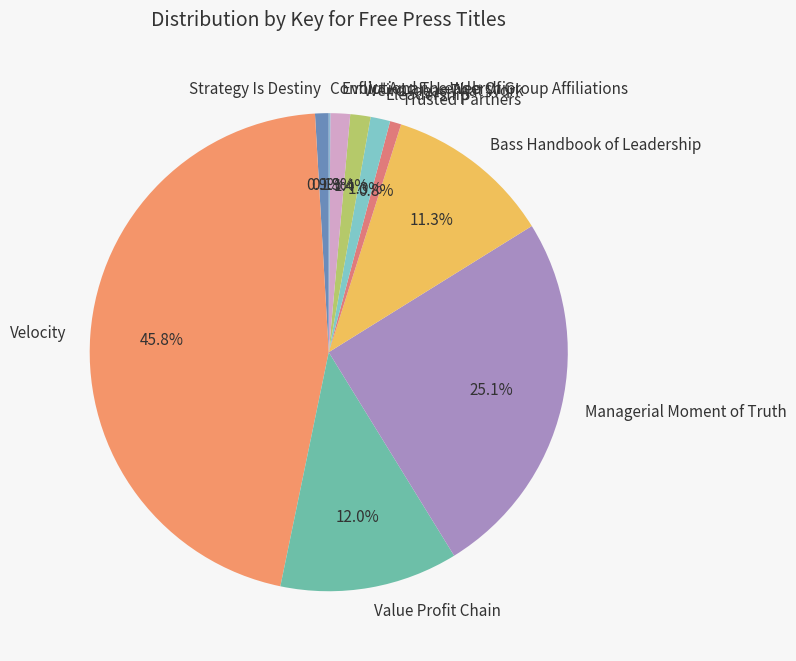

What is the largest slice in the pie chart?

Velocity